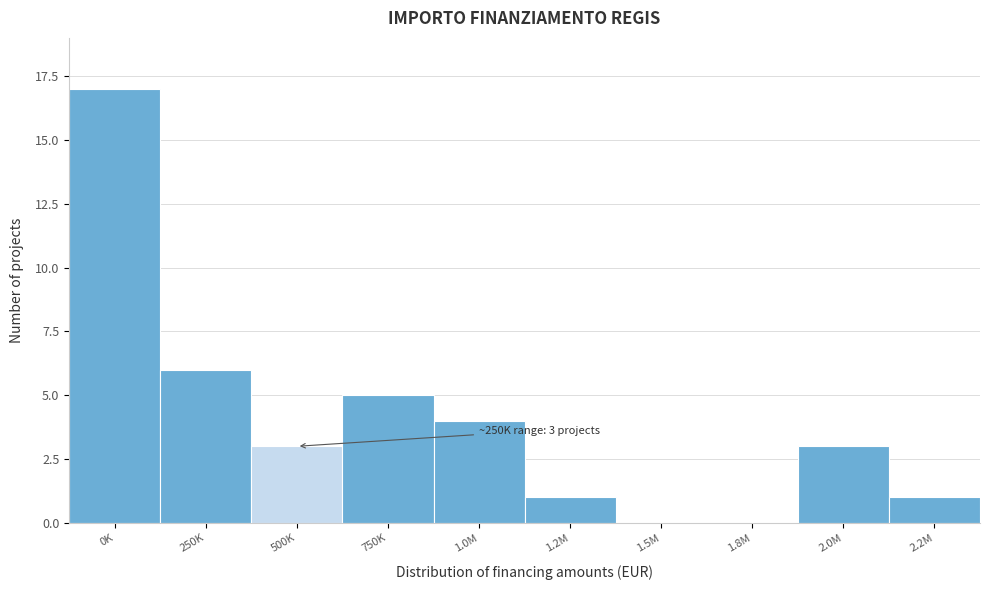

Reading right to left, what are all the values shown in this chart?

2.2M=1	2.0M=3	1.8M=0	1.5M=0	1.2M=1	1.0M=4	750K=5	500K=3	250K=6	0K=17